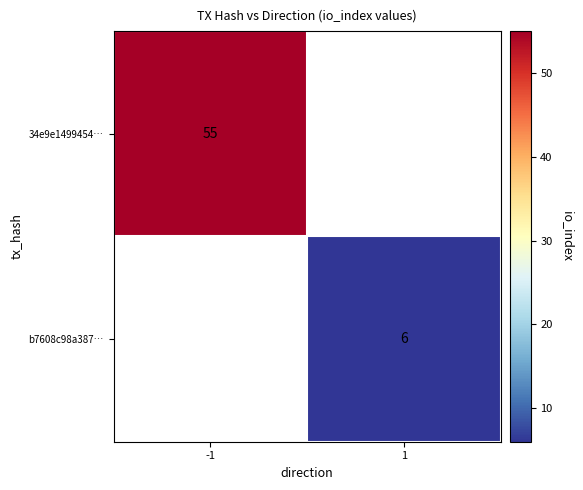

The value of b7608c98a387… at 1 is 6. True or false?

True